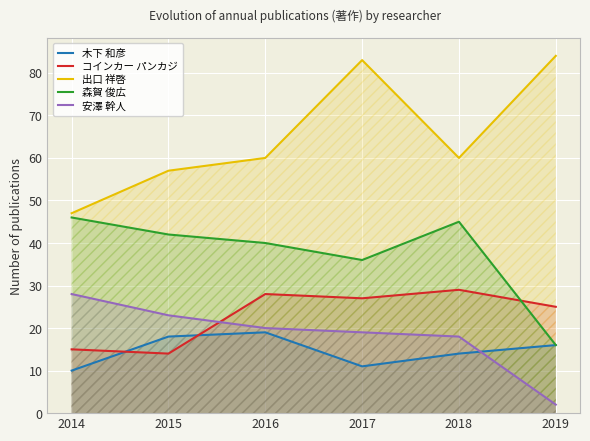

True or false: 森賀 俊広 has a value of 55 at 2017.

False